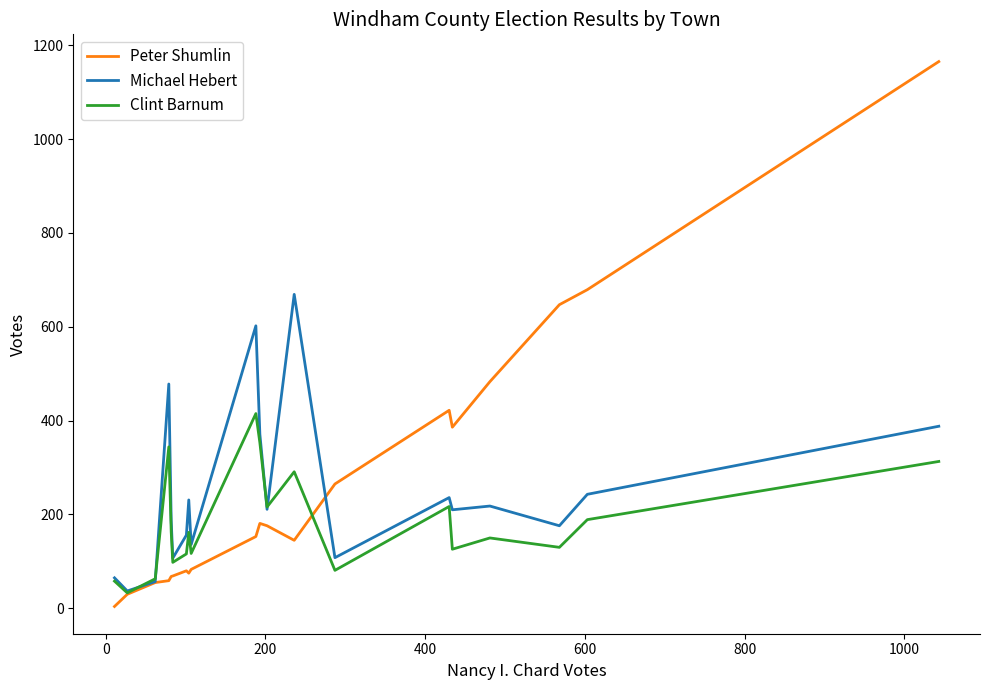

Which series has the widest spread of values?

Peter Shumlin